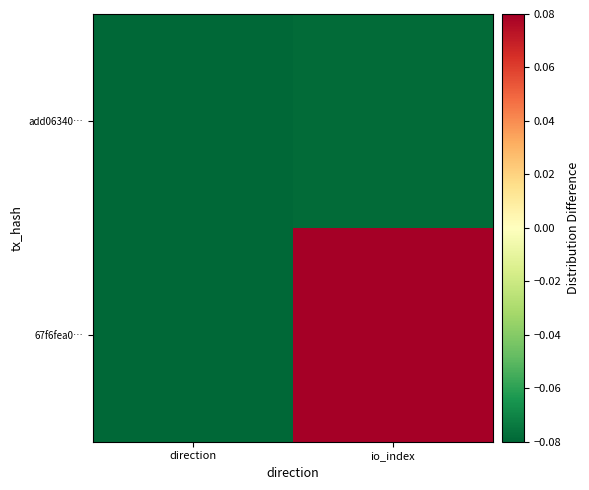

Reading left to right, list all the values displayed in this chart.

67f6fea0…: direction=-0.1	io_index=0.1
add06340…: direction=-0.1	io_index=-0.1